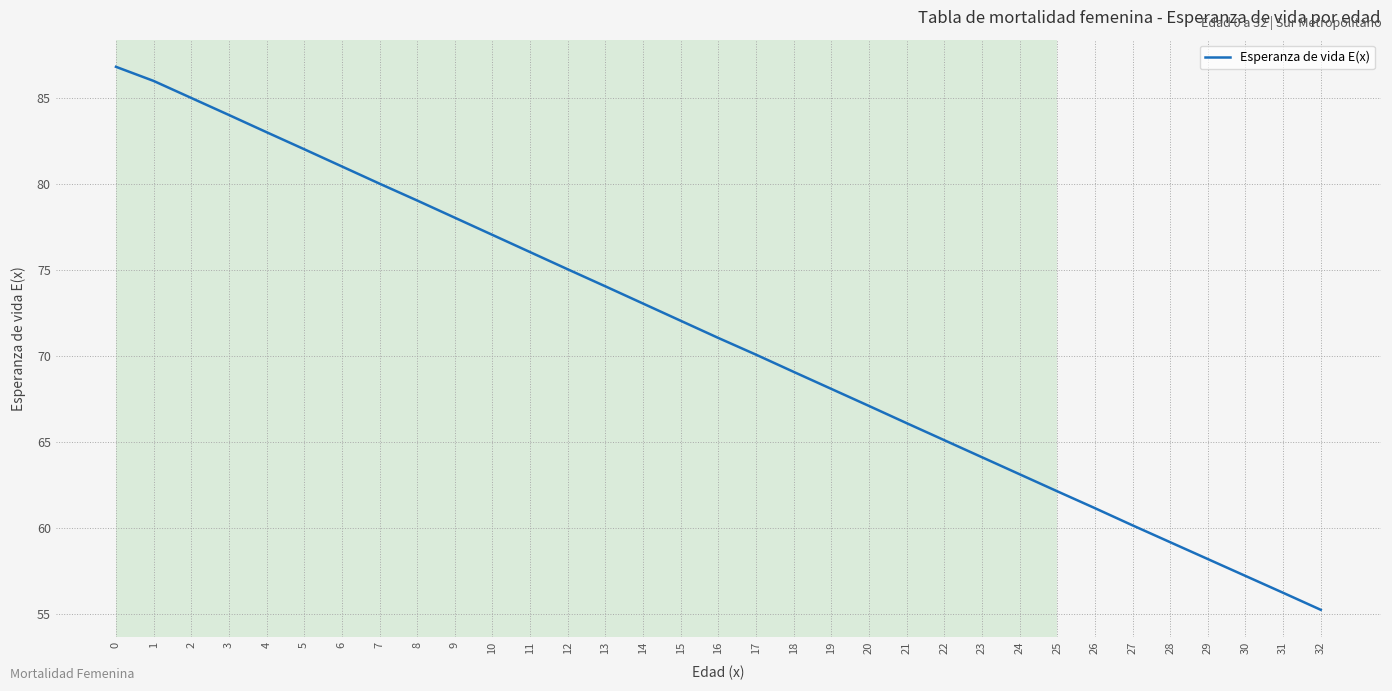

What is the ratio of the value at 22 to the value at 30?

1.1